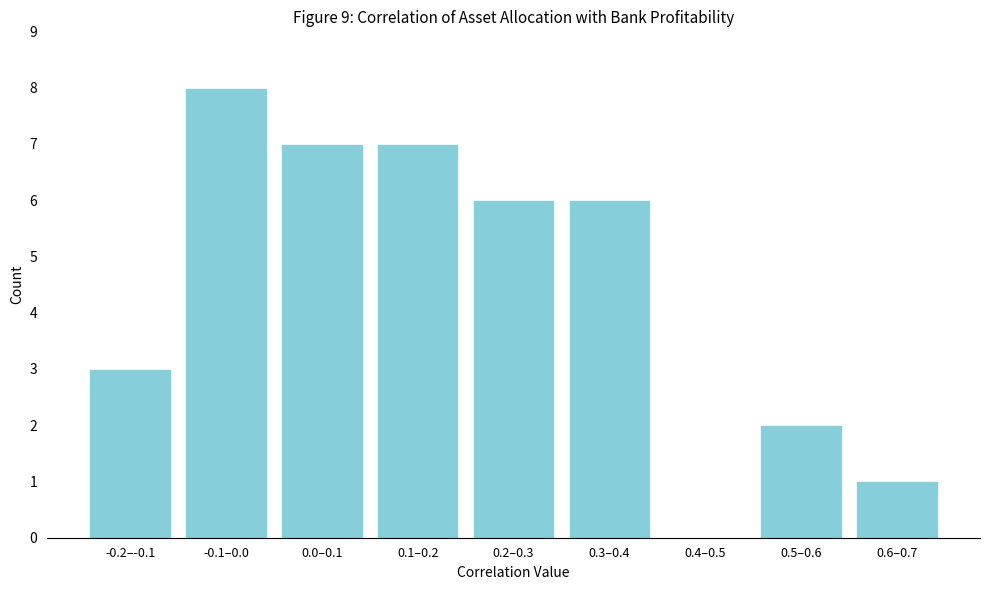

Reading right to left, list all the values displayed in this chart.

0.6–0.7=1	0.5–0.6=2	0.4–0.5=0	0.3–0.4=6	0.2–0.3=6	0.1–0.2=7	0.0–0.1=7	-0.1–0.0=8	-0.2–-0.1=3